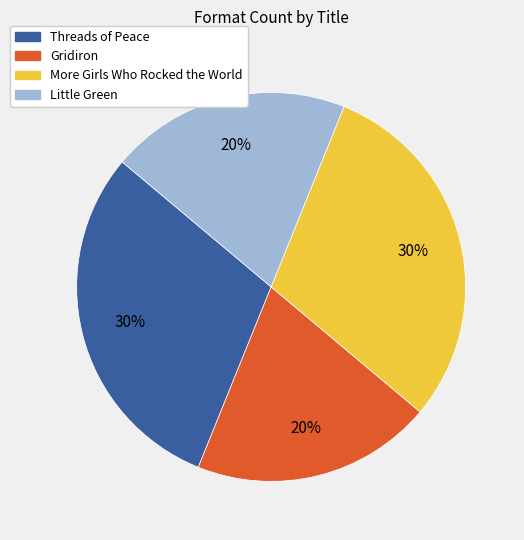

Is the sum of Gridiron and Little Green greater than half?

No